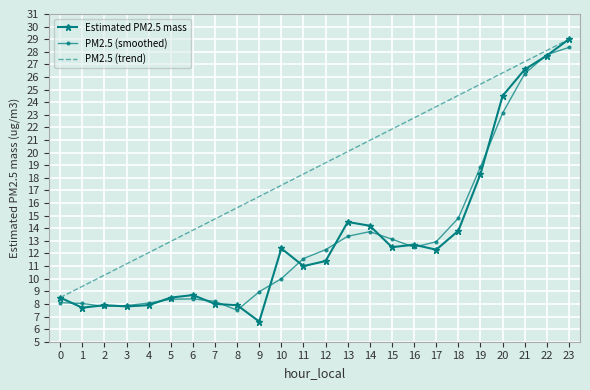

Which series changed the most between 5 and 19?

PM2.5 (trend)